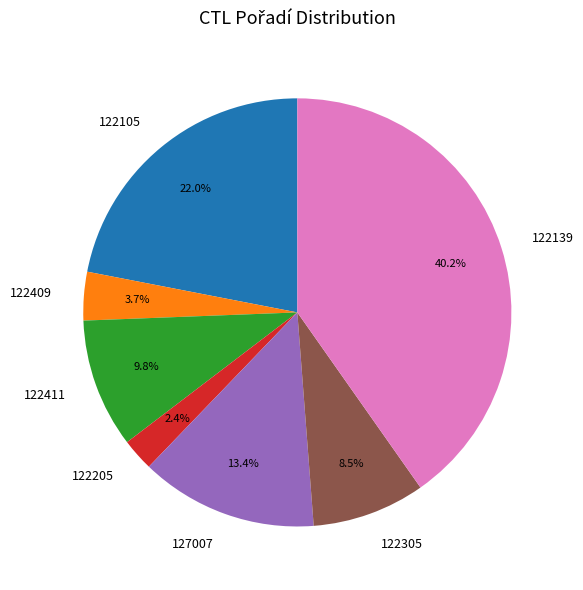

The 127007 slice represents 13% of the pie. True or false?

True